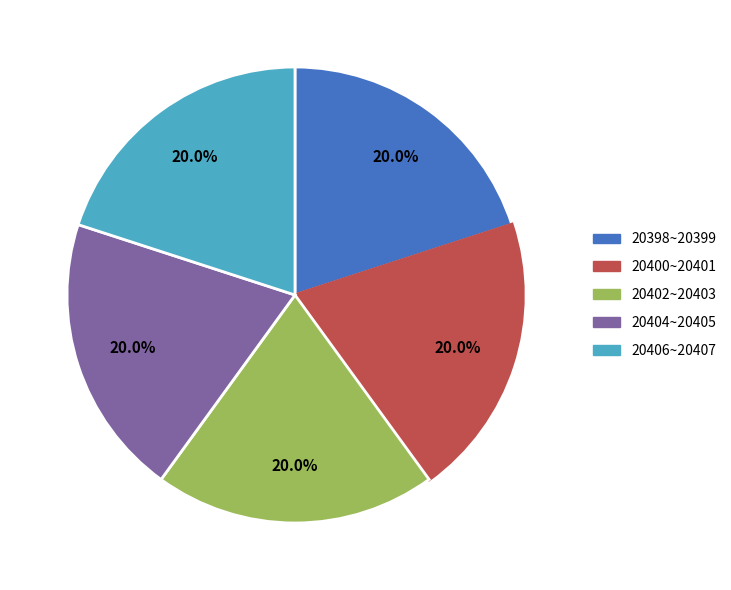

Is there any slice that represents more than half of the pie?

No